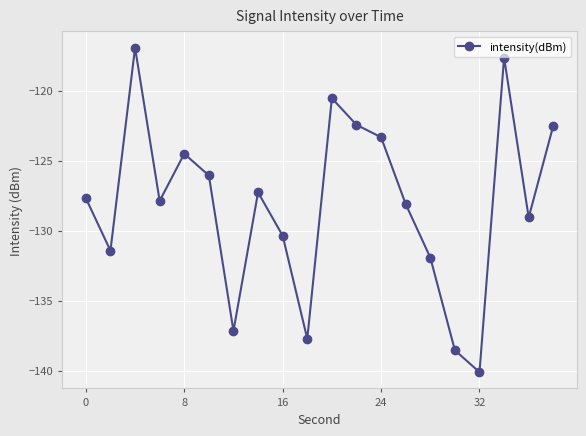

How many values are below -127?

12